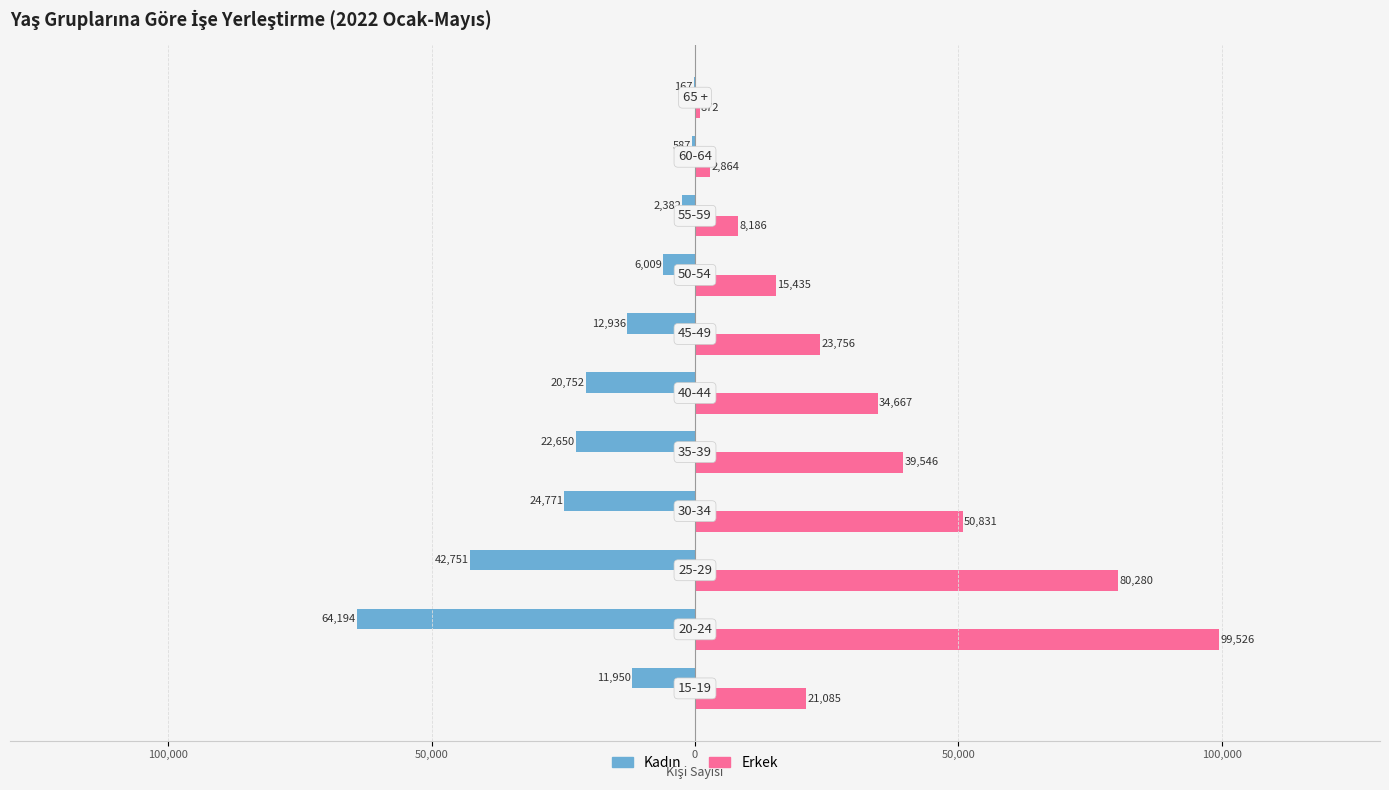

How many series are shown in this chart?

2